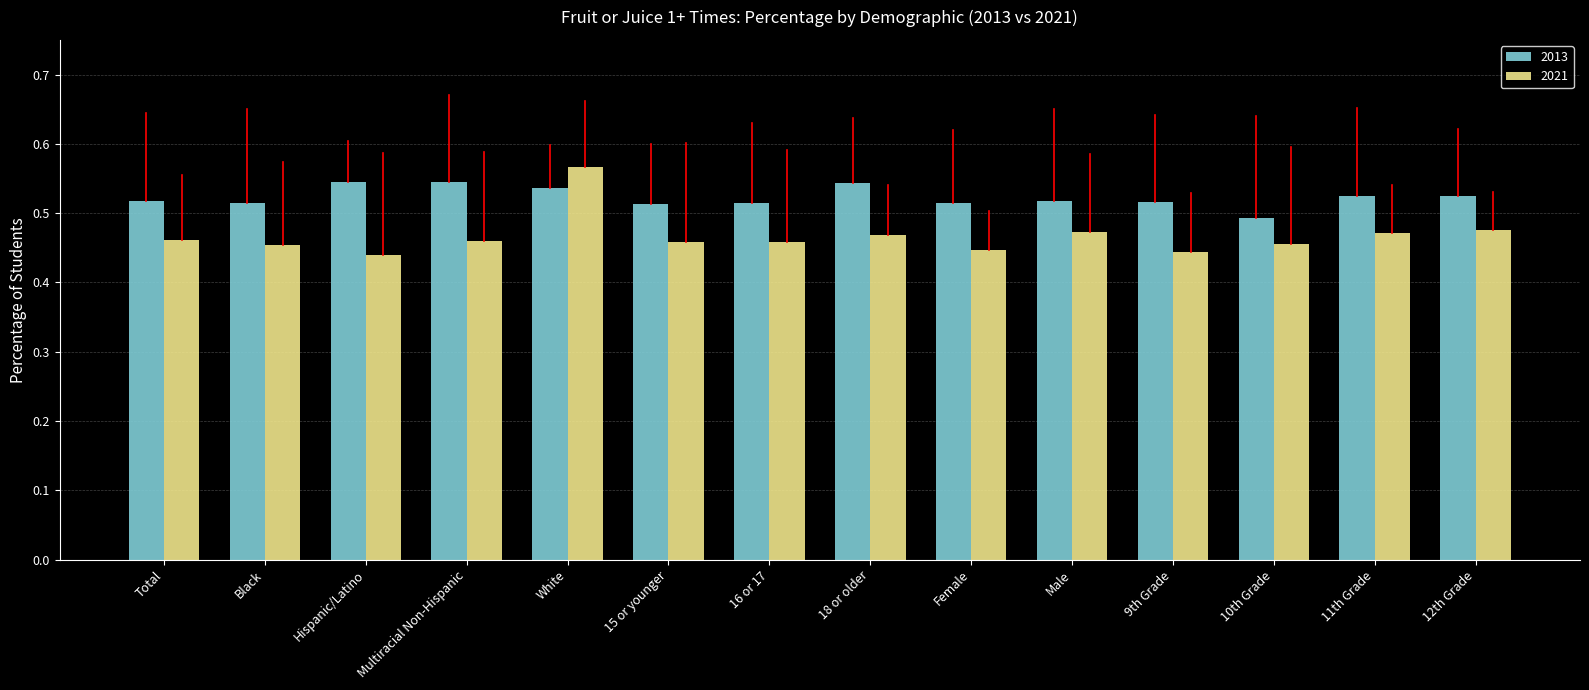

Which series has the largest total across all categories?

2013